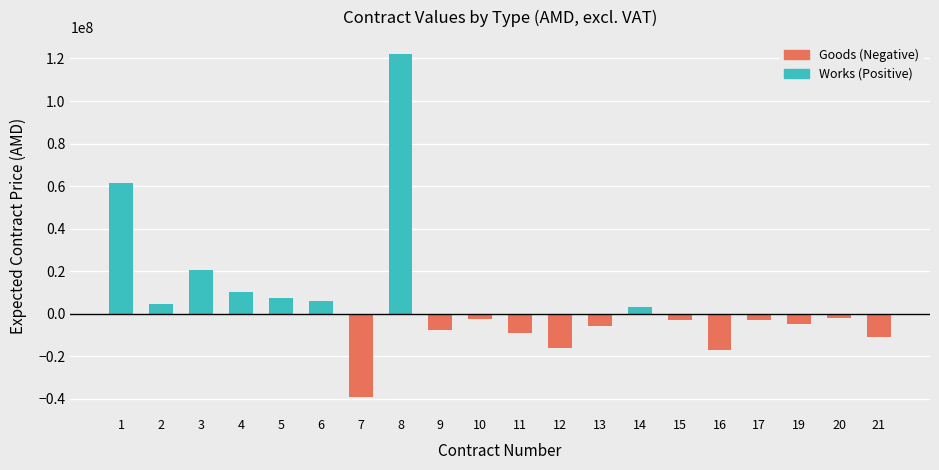

What is the value of the works bar at the 3rd from the left?

20420000